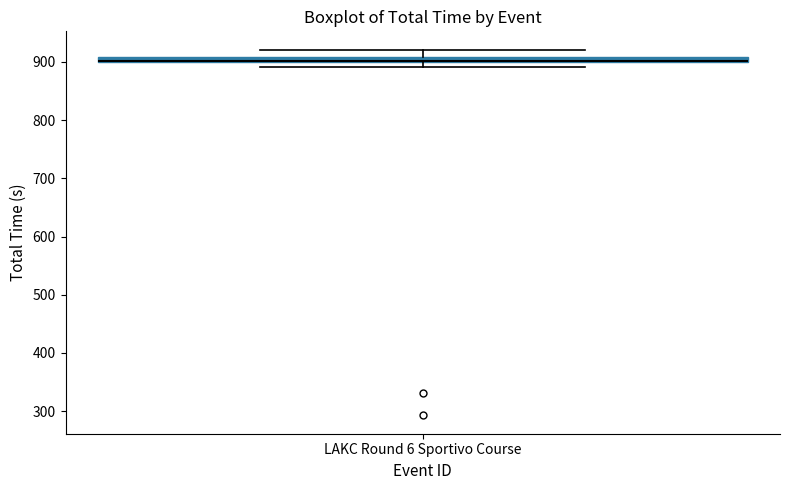

Where is the upper edge of the box for LAKC Round 6 Sportivo Course on the y-axis? The values are not printed on the chart, so give them approximately, as read against the axis.

910